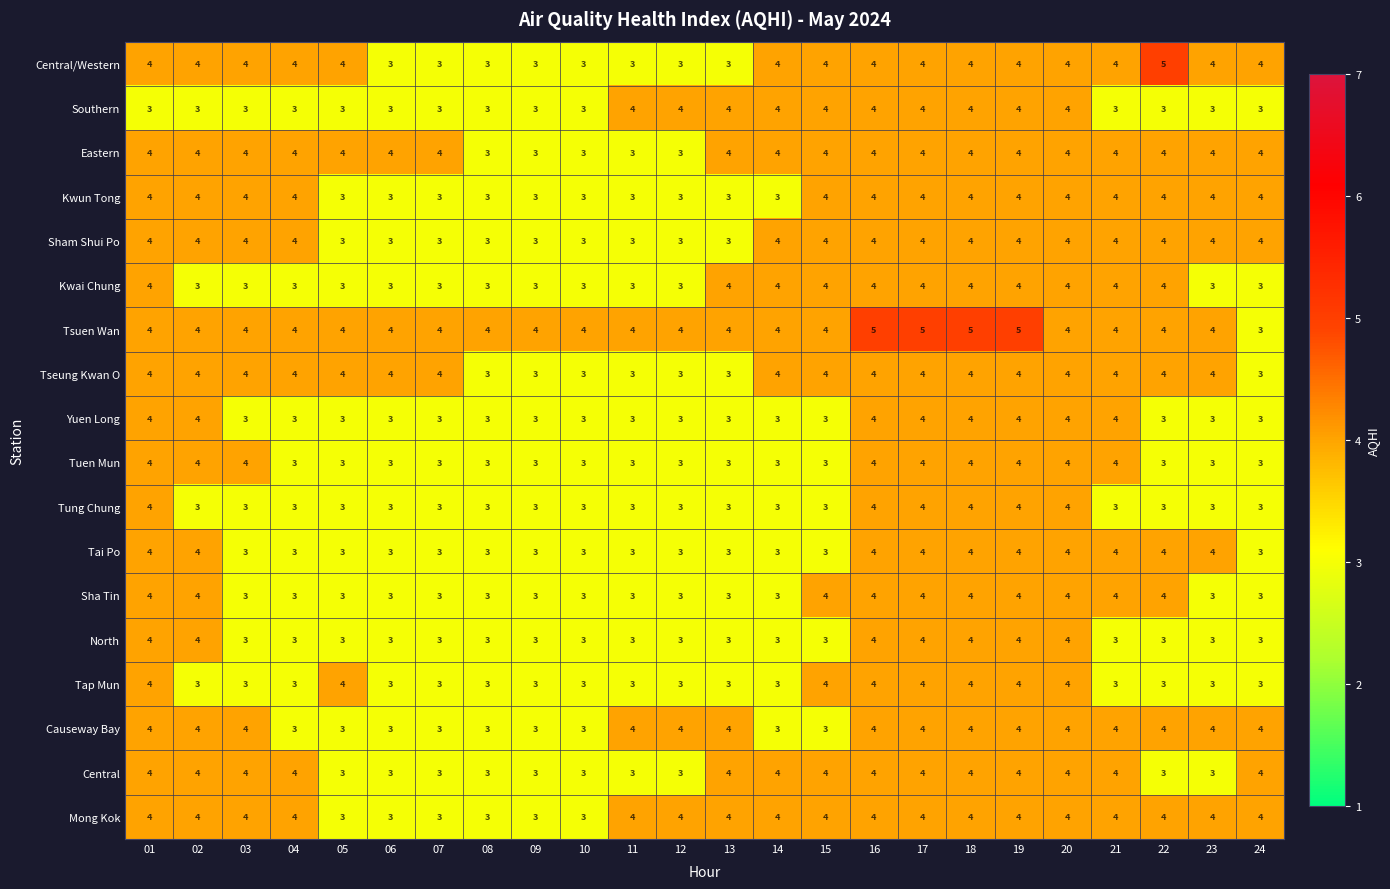

How many values in the Central/Western series are below 4?

8